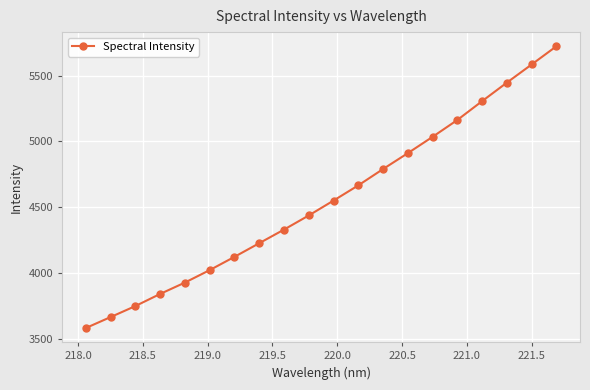

True or false: there are more than 1 points higher than both neighbors.

False